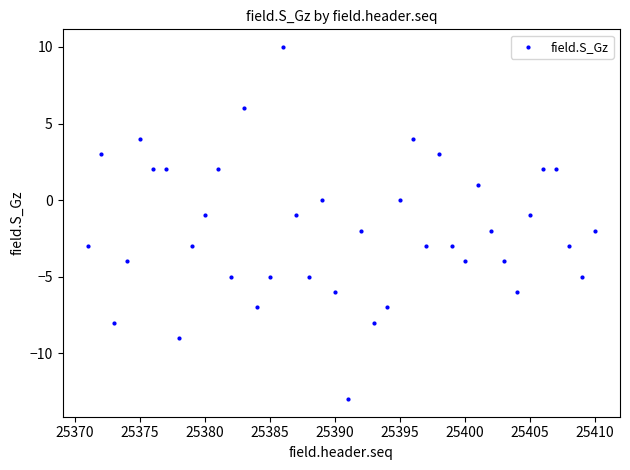

What is the range of X values (max minus min)?

39